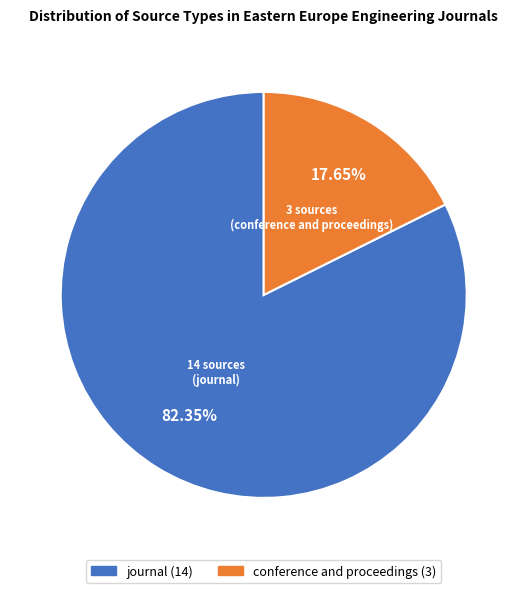

True or false: journal accounts for 74% of the total.

False